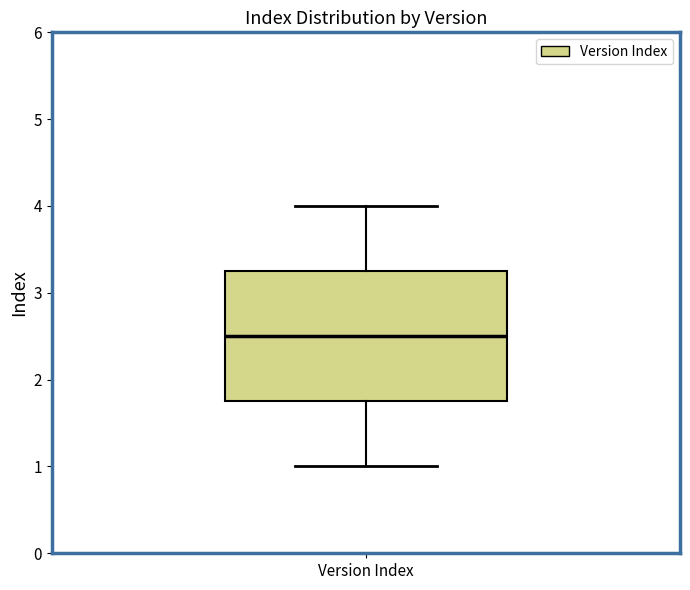

Read this box plot against the y-axis: the position of the median line, the range covered by the box, and the ends of both whiskers. The values are not printed on the chart, so give them approximately, as read against the axis.

median 2.5, box 1.8 to 3.3, whiskers 1.0 to 4.0